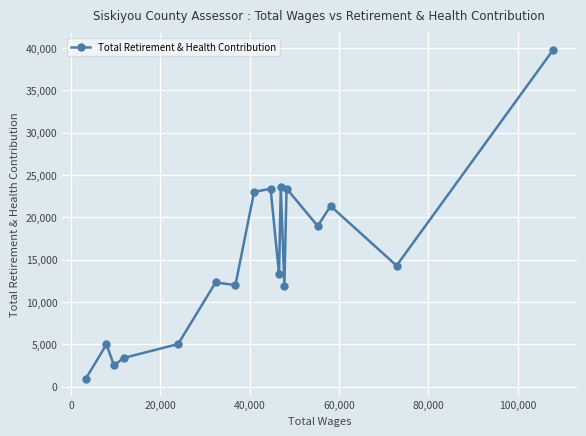

What is the smallest value displayed?

907